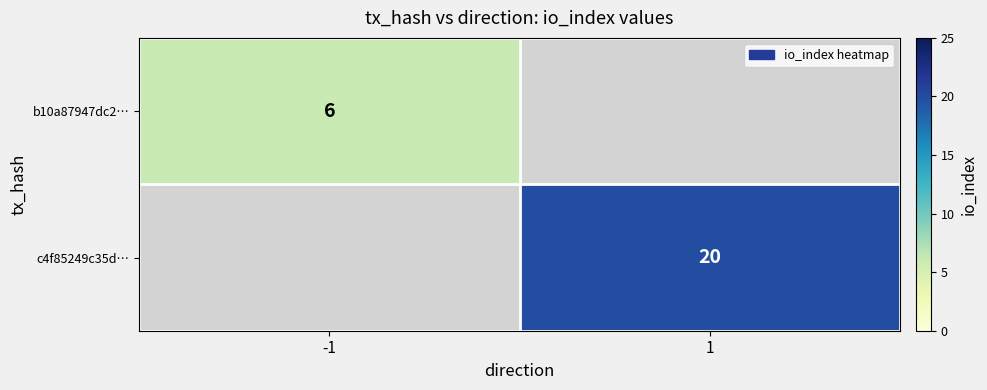

Count the number of data series in this chart.

2